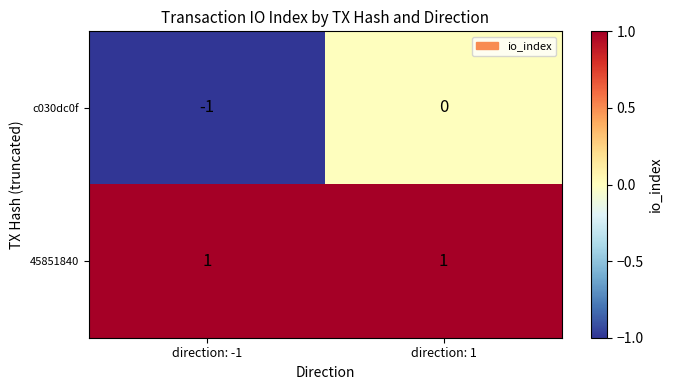

The c030dc0f series shows 0 at direction: -1. True or false?

False